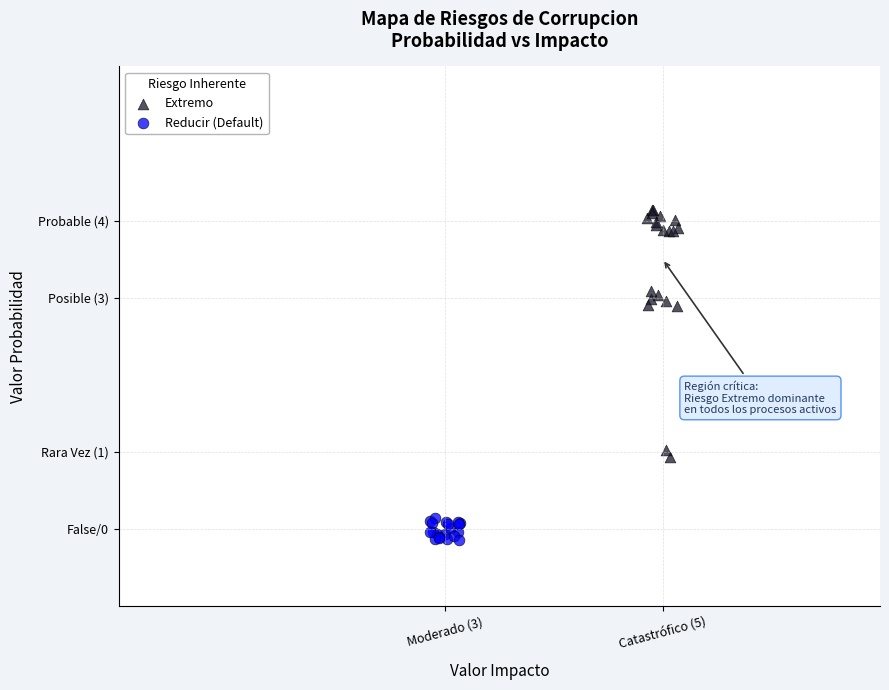

What are all the series names shown in the legend?

Extremo, Reducir (Default)